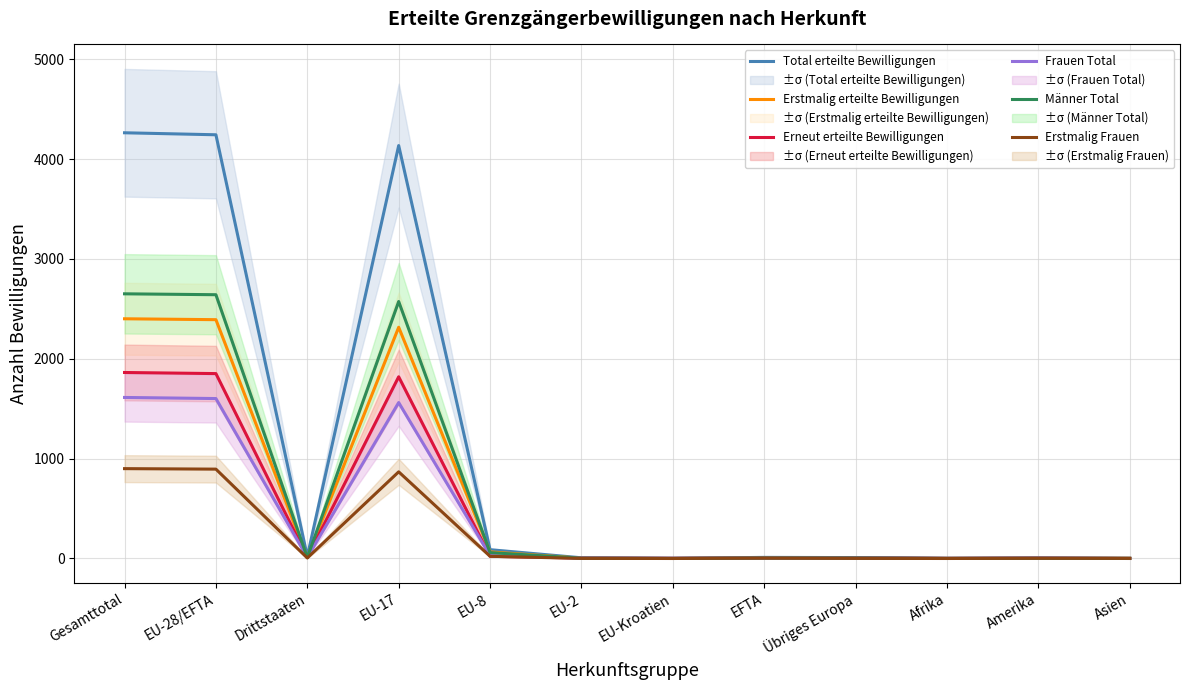

Count the number of data series in this chart.

6